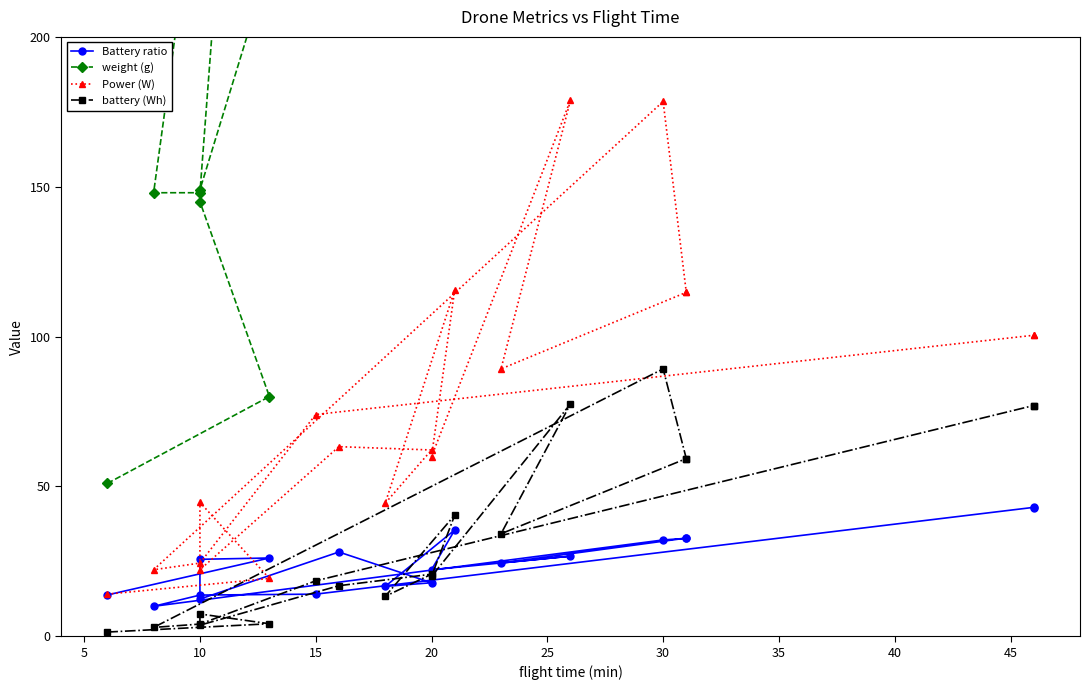

What is the label of the 4th point from the right?

10